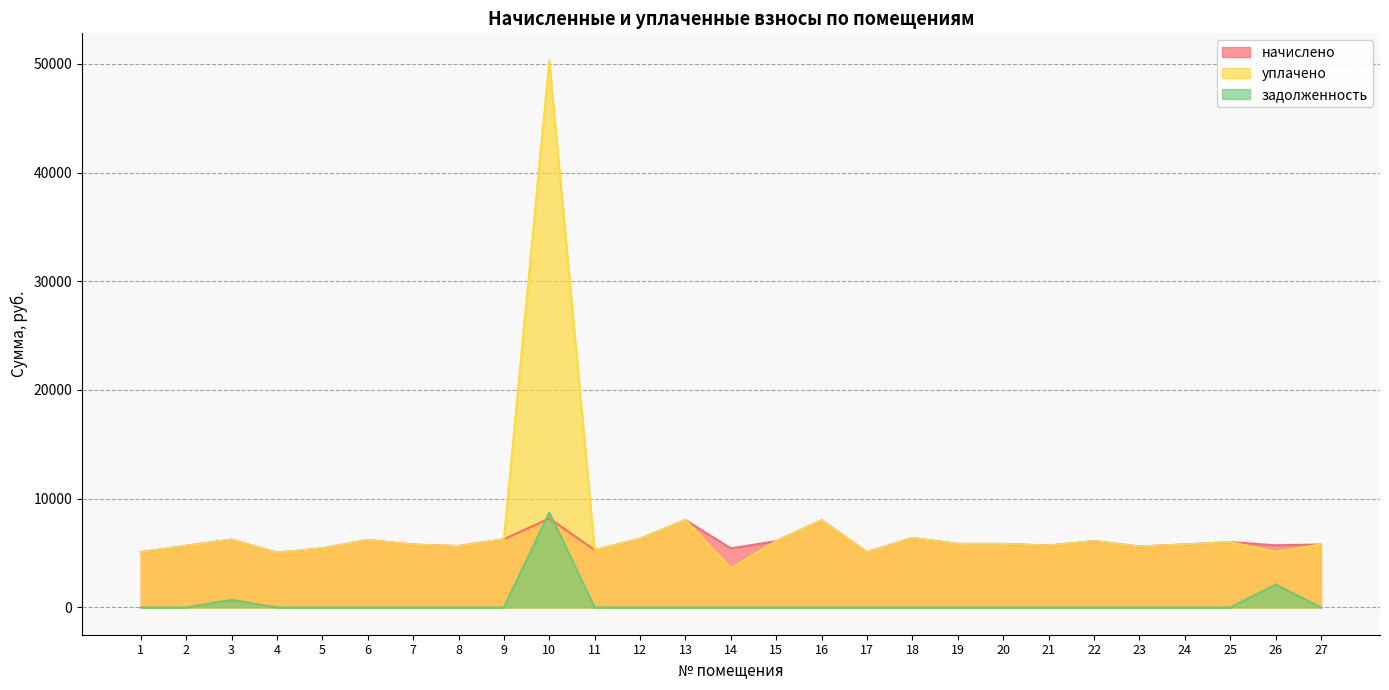

Rank the categories by задолженность value from lowest to highest.

1, 2, 4, 5, 6, 7, 8, 9, 11, 12, 13, 14, 15, 16, 17, 18, 19, 20, 21, 22, 23, 24, 25, 27, 3, 26, 10